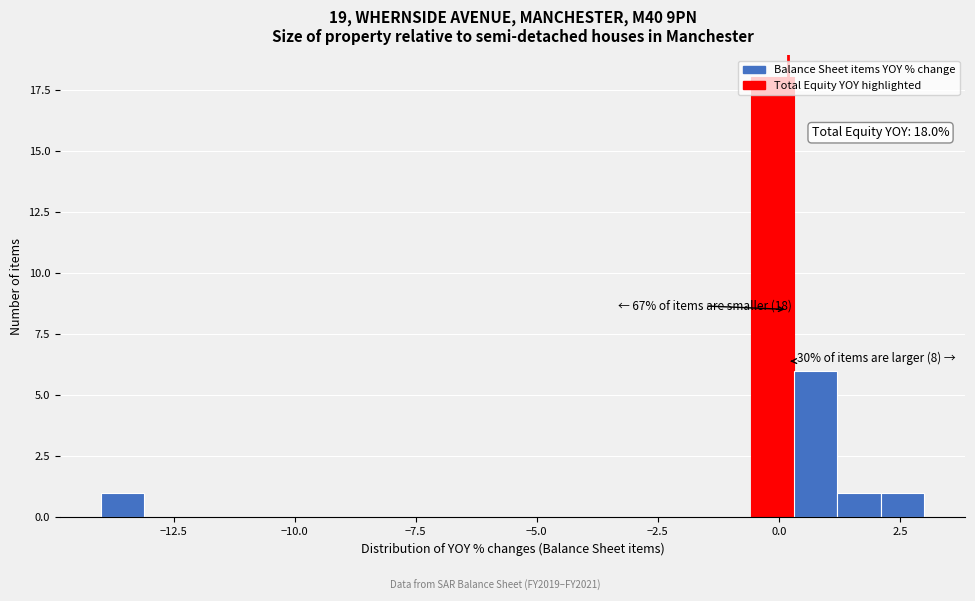

Around what value on the x-axis is the tallest bar? Give the approximate position of its centre, as read against the axis.

0.0